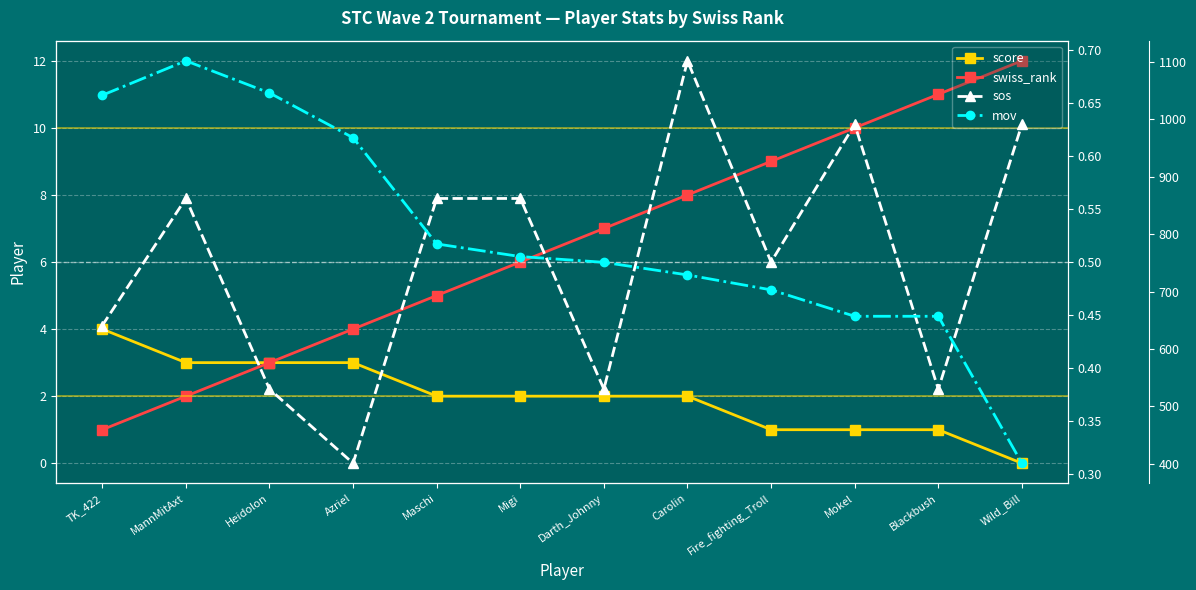

Rank the series by their maximum value, from lowest to highest.

sos, score, swiss_rank, mov